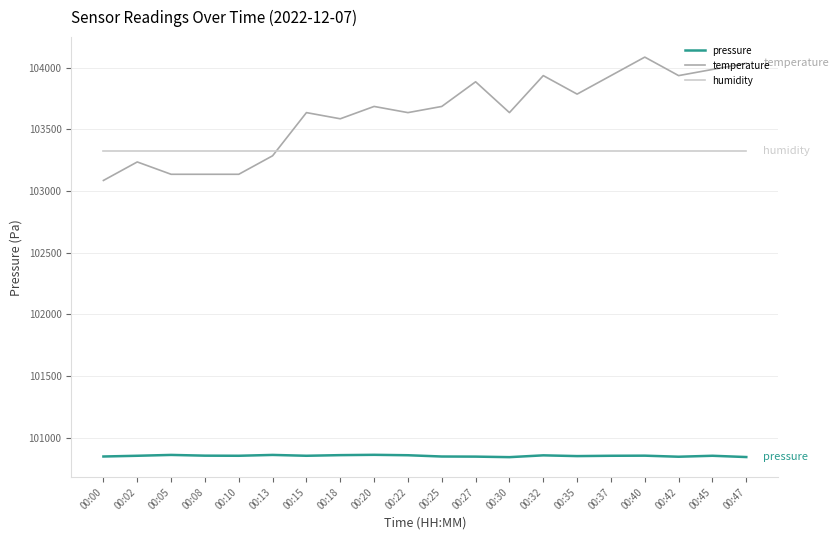

List the series in order of their peak value, highest first.

temperature, humidity, pressure